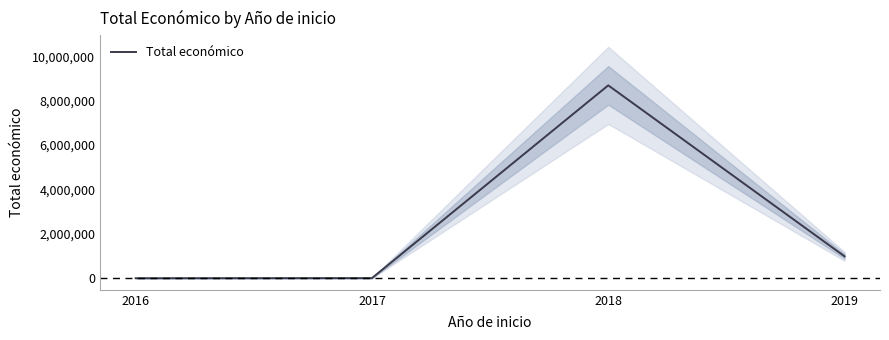

Where does the data first go above 990608?

2018